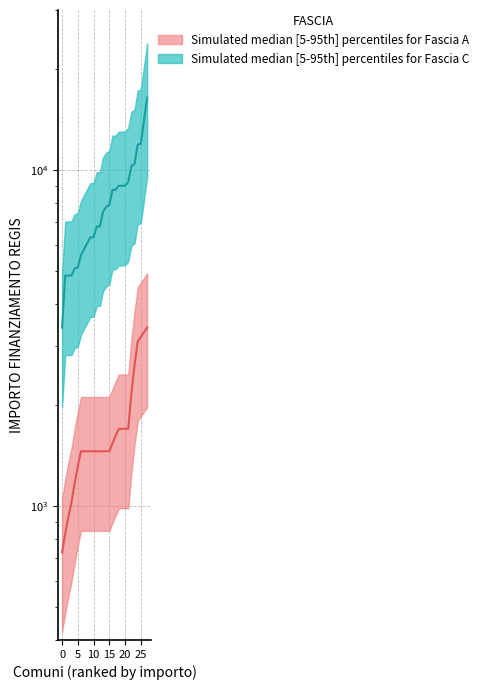

What is the difference between the maximum and minimum values?

13062